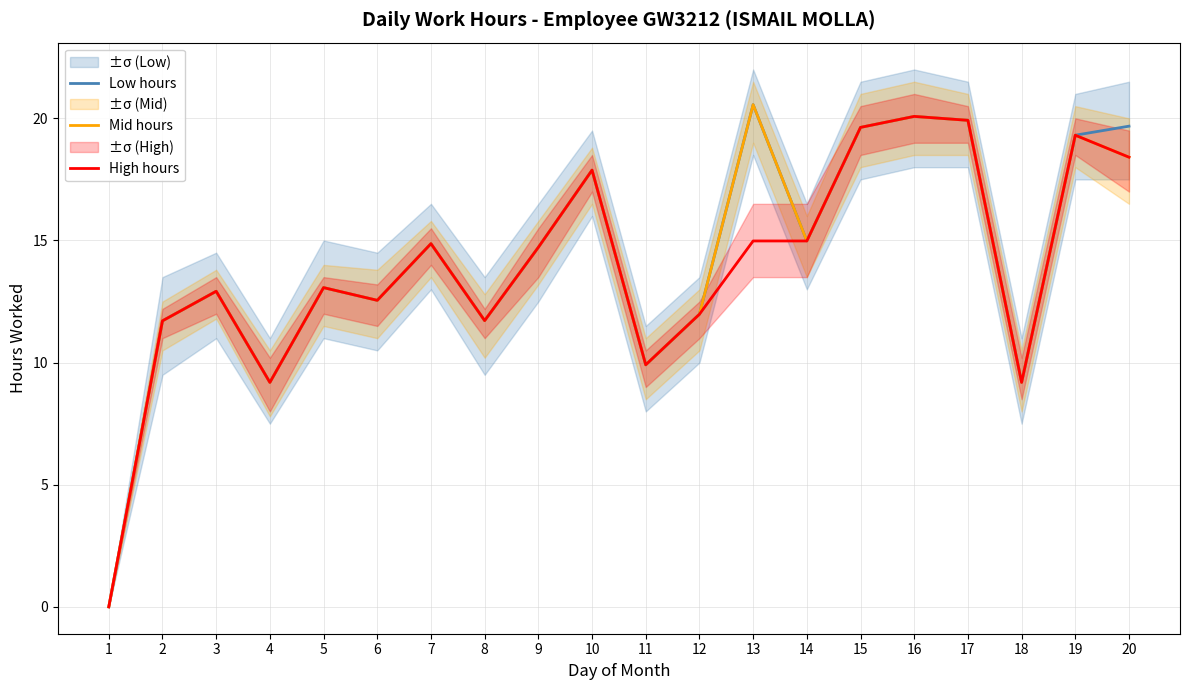

Reading right to left, extract all data points from this chart.

Low hours: 20=19.7	19=19.3	18=9.2	17=19.9	16=20.1	15=19.6	14=15.0	13=20.6	12=12.0	11=9.9	10=17.9	9=14.7	8=11.7	7=14.9	6=12.6	5=13.1	4=9.2	3=12.9	2=11.7	1=0.0
Mid hours: 20=18.4	19=19.3	18=9.2	17=19.9	16=20.1	15=19.6	14=15.0	13=20.6	12=12.0	11=9.9	10=17.9	9=14.7	8=11.7	7=14.9	6=12.6	5=13.1	4=9.2	3=12.9	2=11.7	1=0.0
High hours: 20=18.4	19=19.3	18=9.2	17=19.9	16=20.1	15=19.6	14=15.0	13=15.0	12=12.0	11=9.9	10=17.9	9=14.7	8=11.7	7=14.9	6=12.6	5=13.1	4=9.2	3=12.9	2=11.7	1=0.0